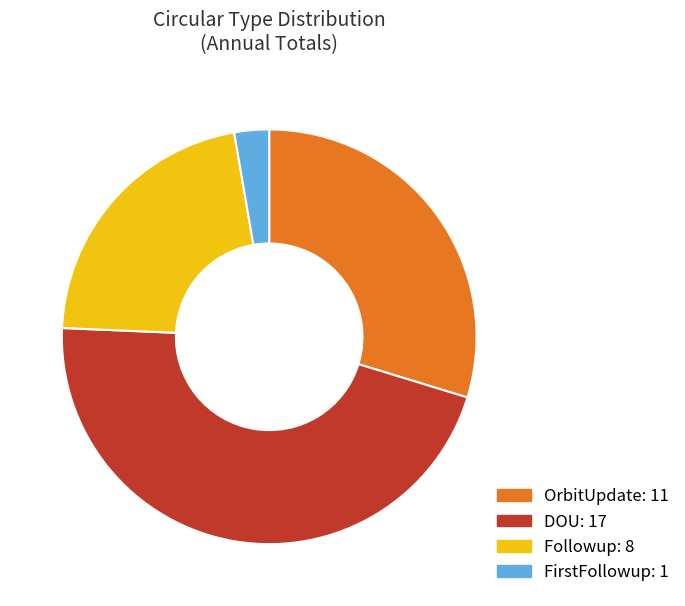

How many slices are in this pie chart?

4